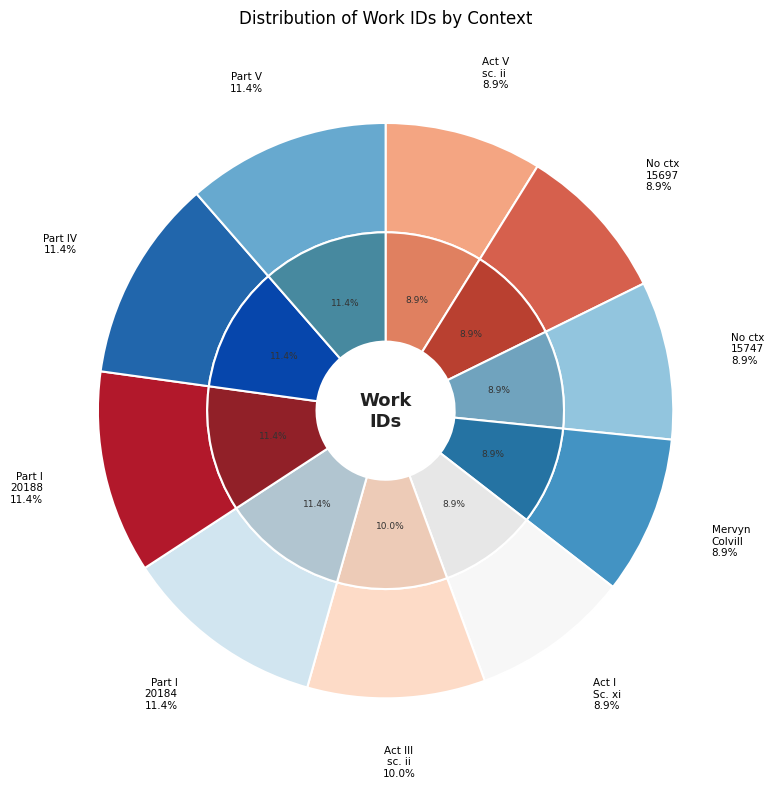

Is it true that Mervyn discovers Colvill/Welbeck is 14% of the pie?

False